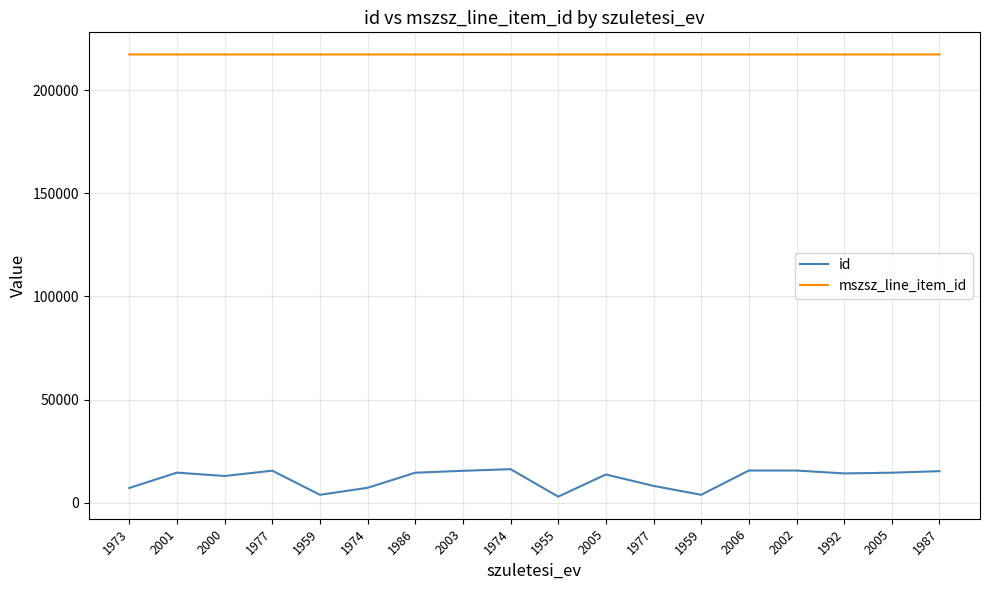

Where is the first local minimum for id?

2000